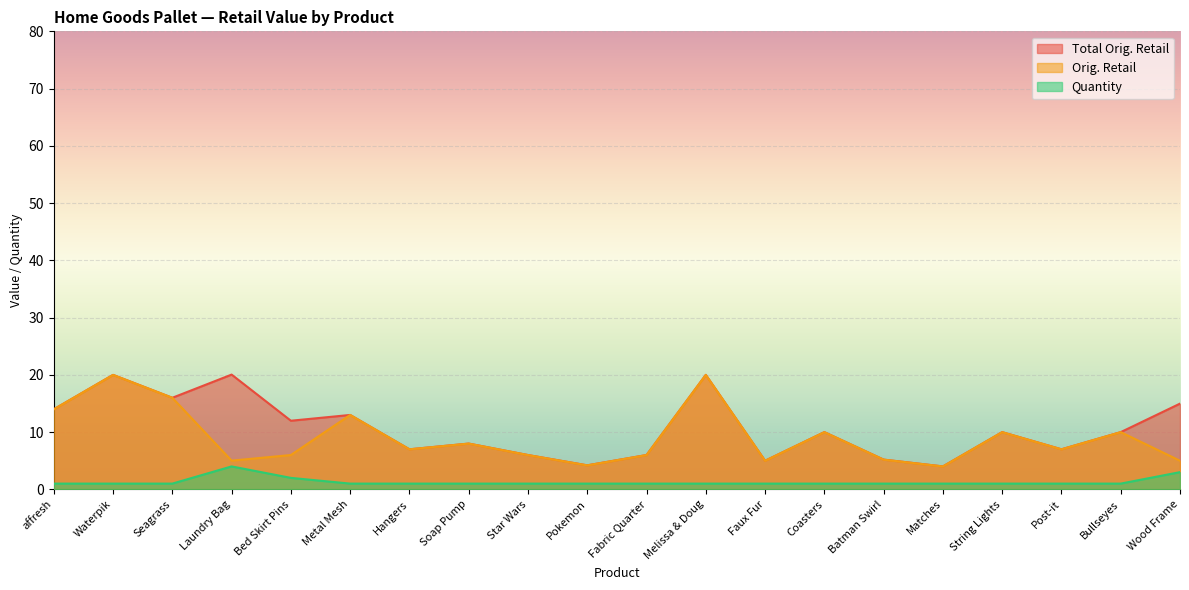

What is the minimum value shown in the chart?

1.0